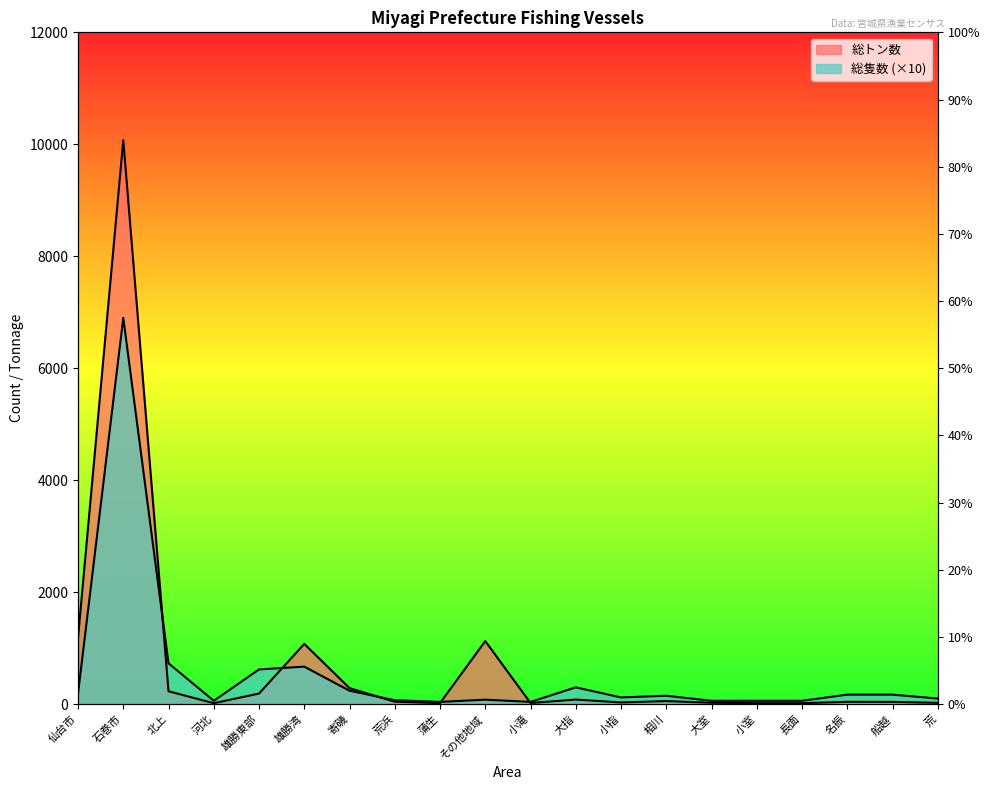

What is the label of the 19th point from the left?

船越